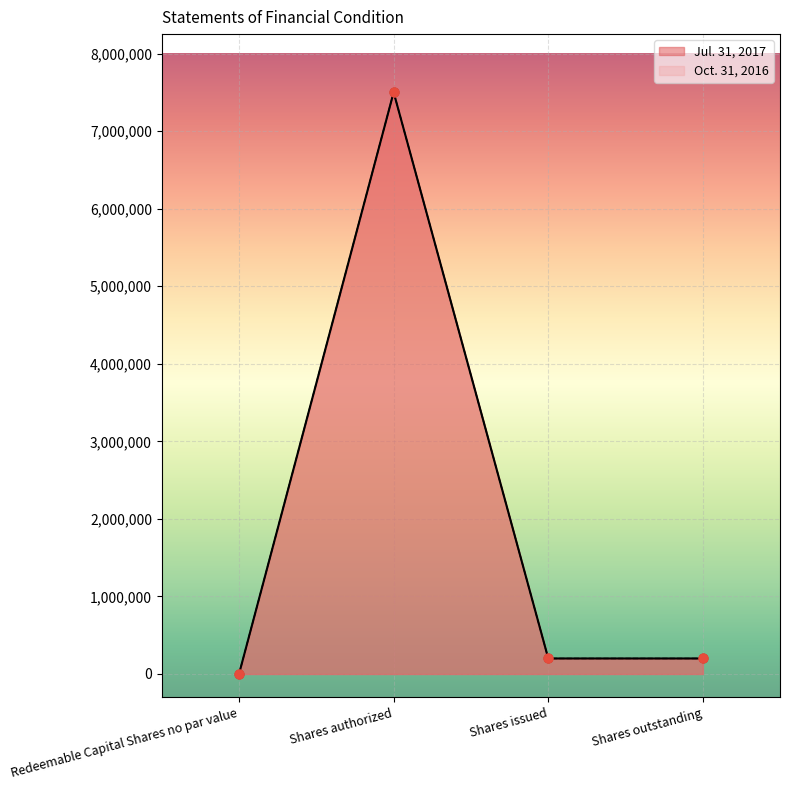

Is the value of Oct. 31, 2016 at Shares authorized greater than the value of Jul. 31, 2017 at Shares outstanding?

Yes